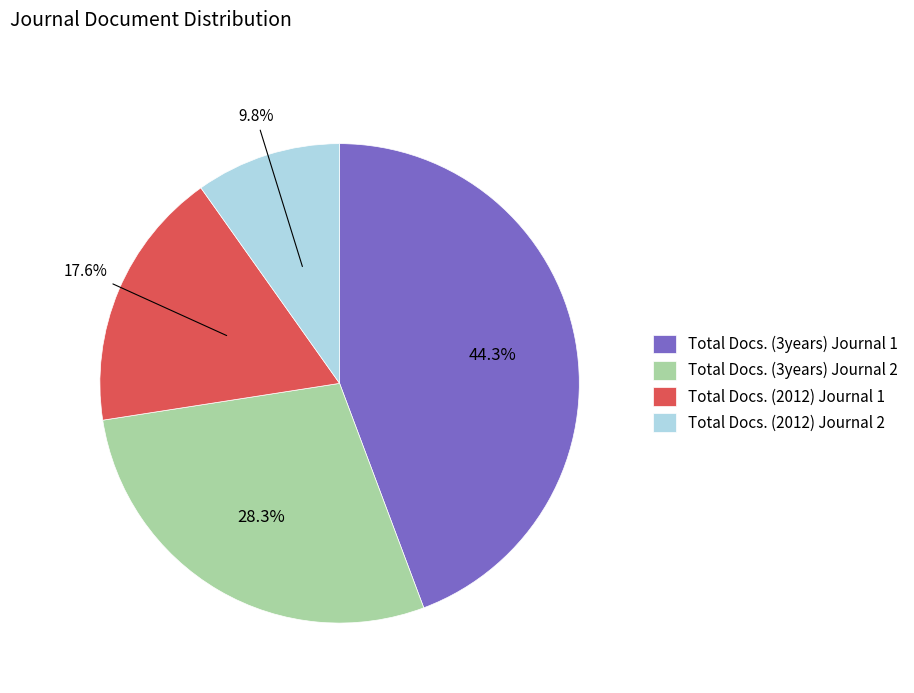

Which has a higher value, Total Docs. (2012) Journal 2 or Total Docs. (3years) Journal 2?

Total Docs. (3years) Journal 2